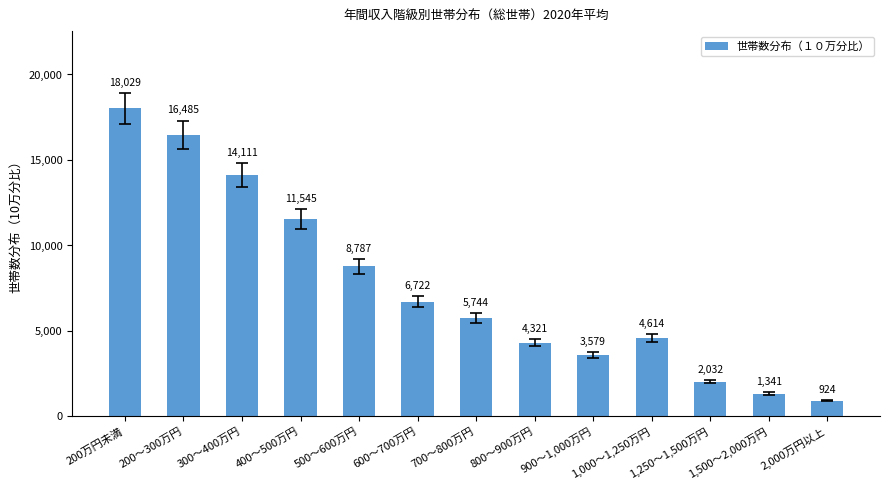

What is the maximum value shown in the chart?

18029